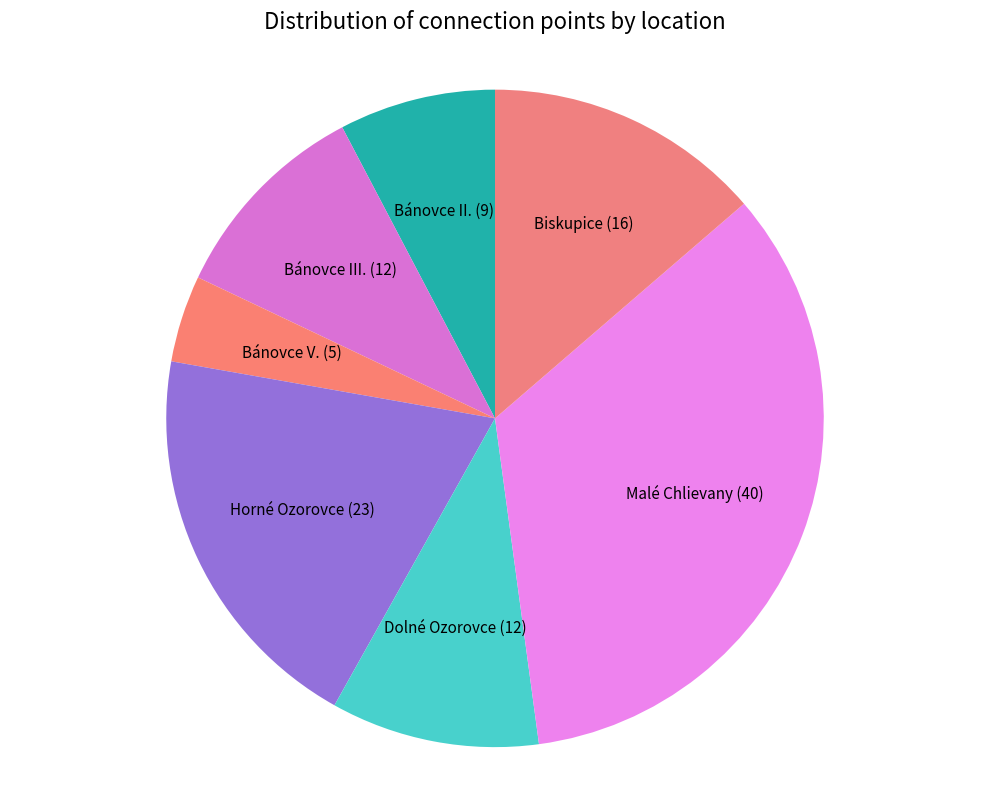

The Horné Ozorovce slice represents 20% of the pie. True or false?

True